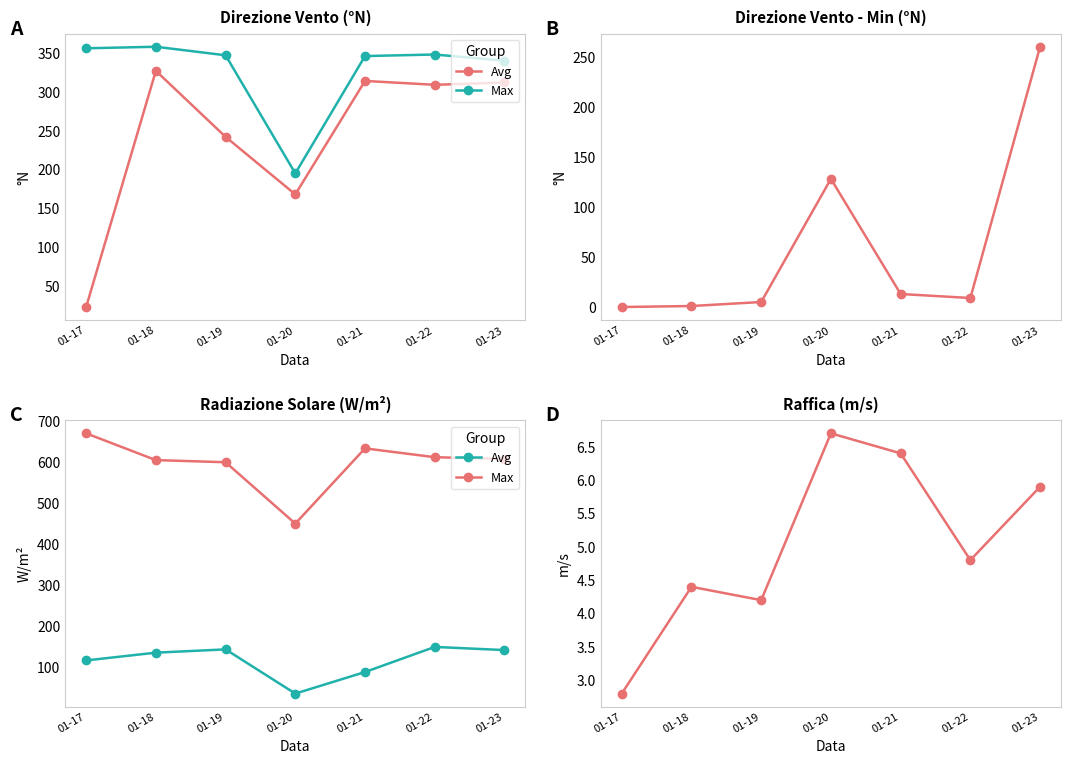

How many intersections are there between Avg and Min?

1